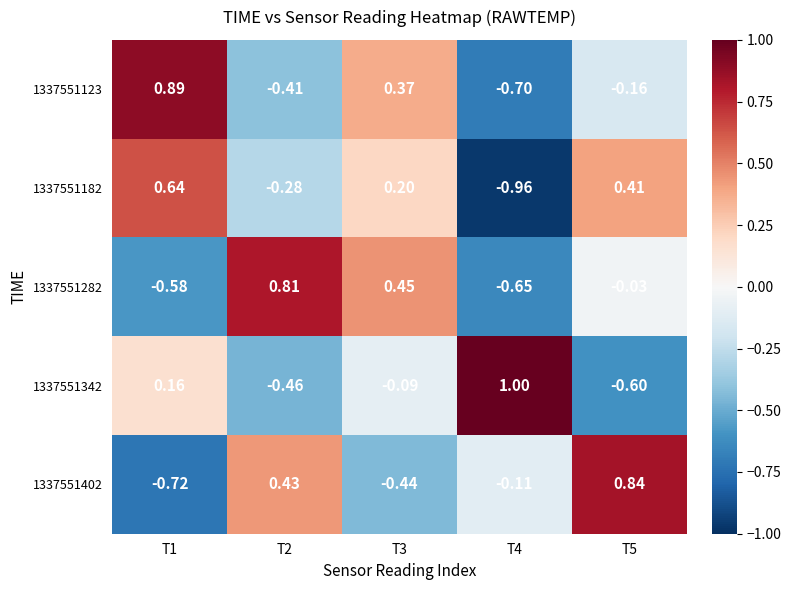

At which category is the sum across all series the highest?

T3